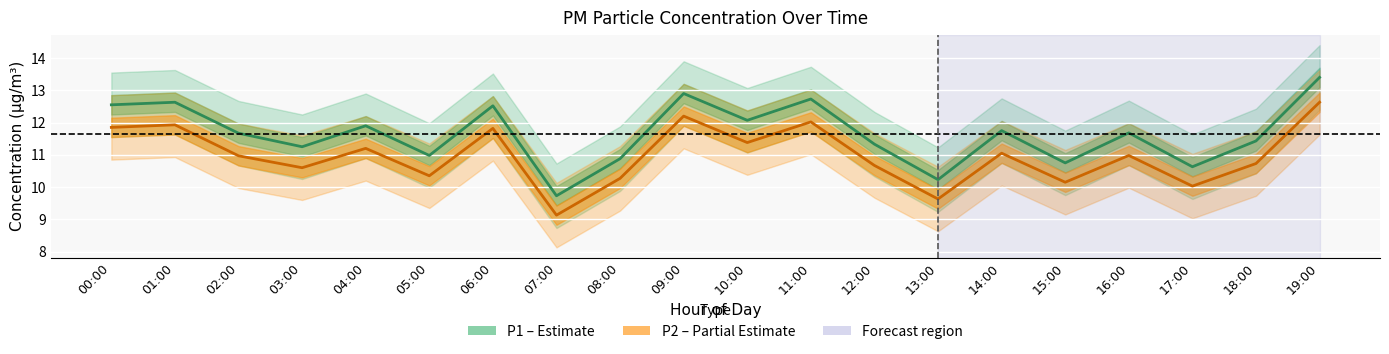

Where is P1 (PM10) nearest to the value 11?

05:00